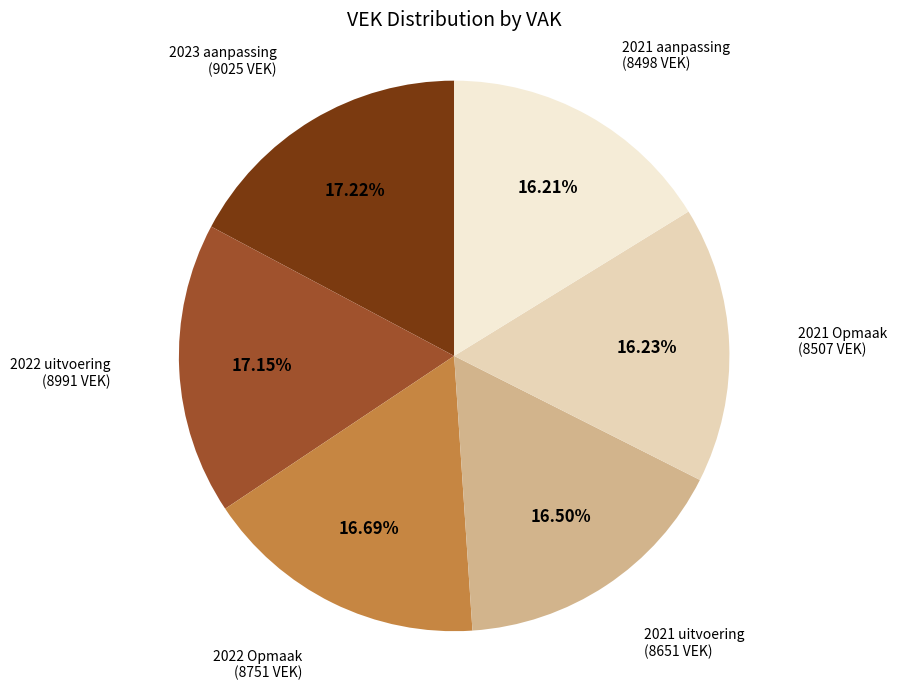

Is there any slice that represents more than half of the pie?

No